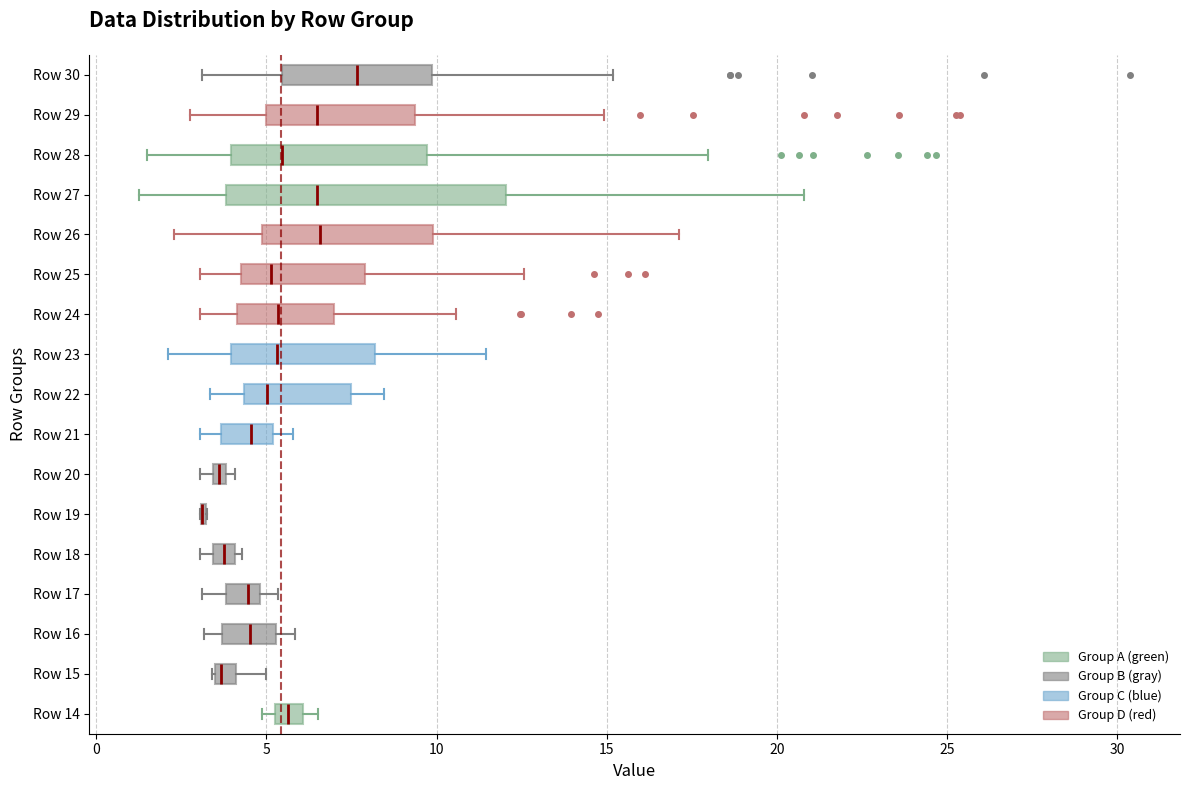

Comparing the boxes themselves (not the whiskers), which one is the widest?

Row 27